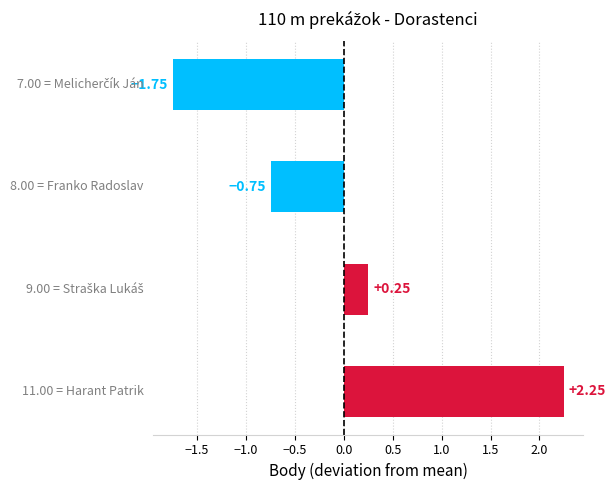

What is the difference between the maximum and second lowest values?

3.0